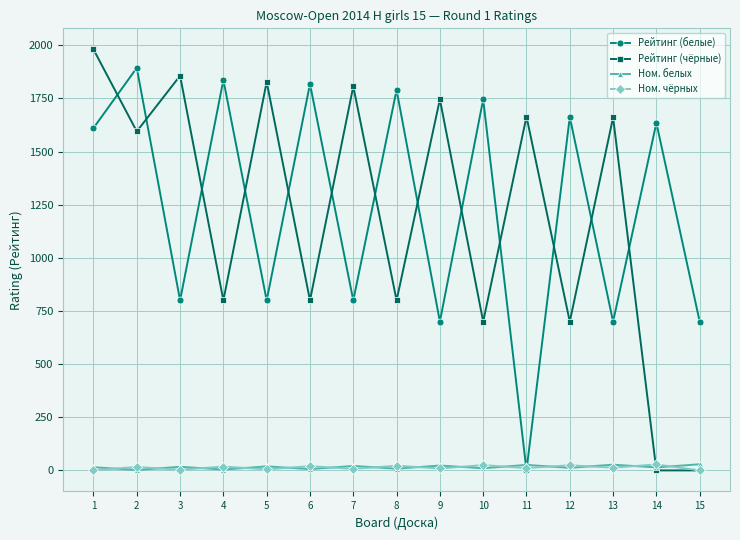

Between 2 and 5, which series saw the biggest shift?

Рейтинг (белые)